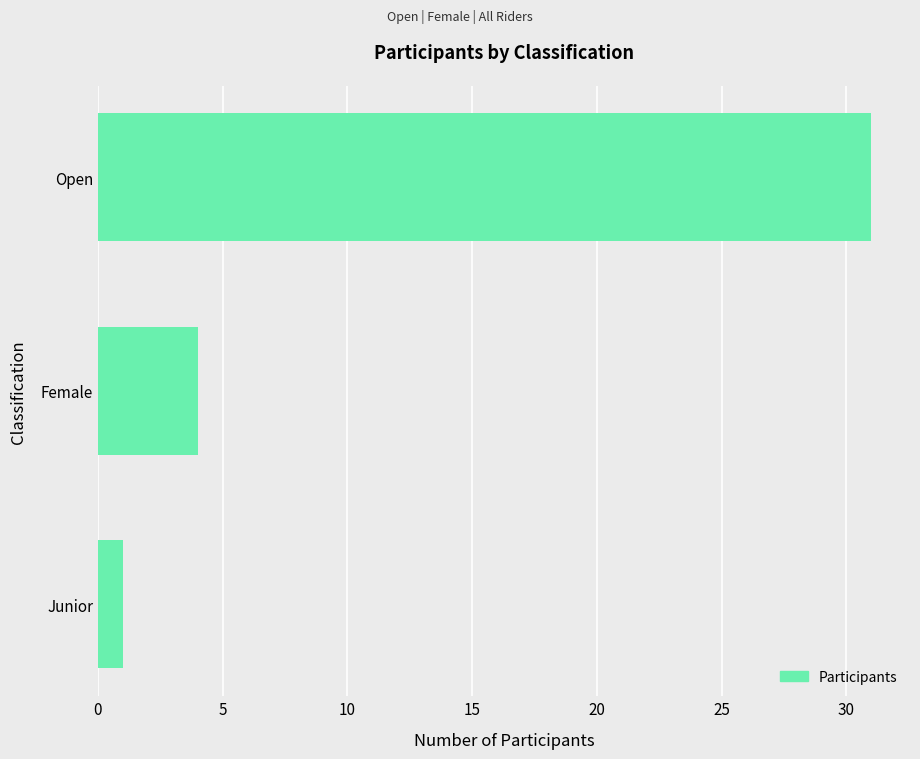

True or false: the data shows 8 at Open.

False